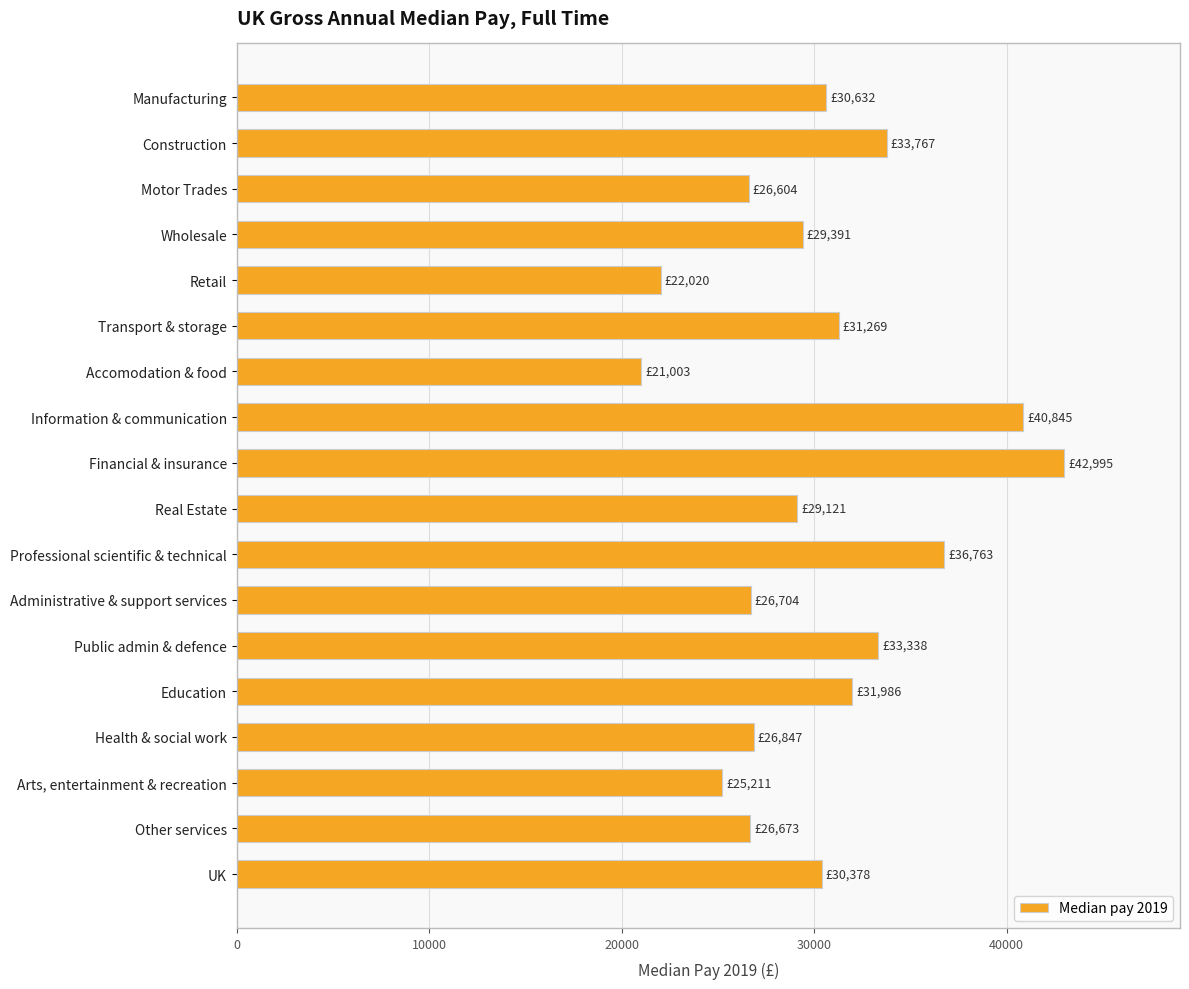

Which category has the highest value across all series?

Financial & insurance